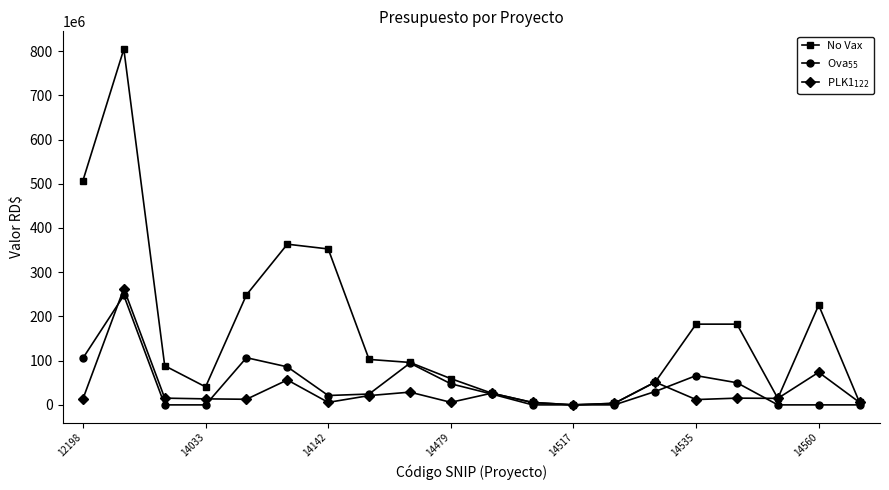

Which series has the largest total across all categories?

No Vax